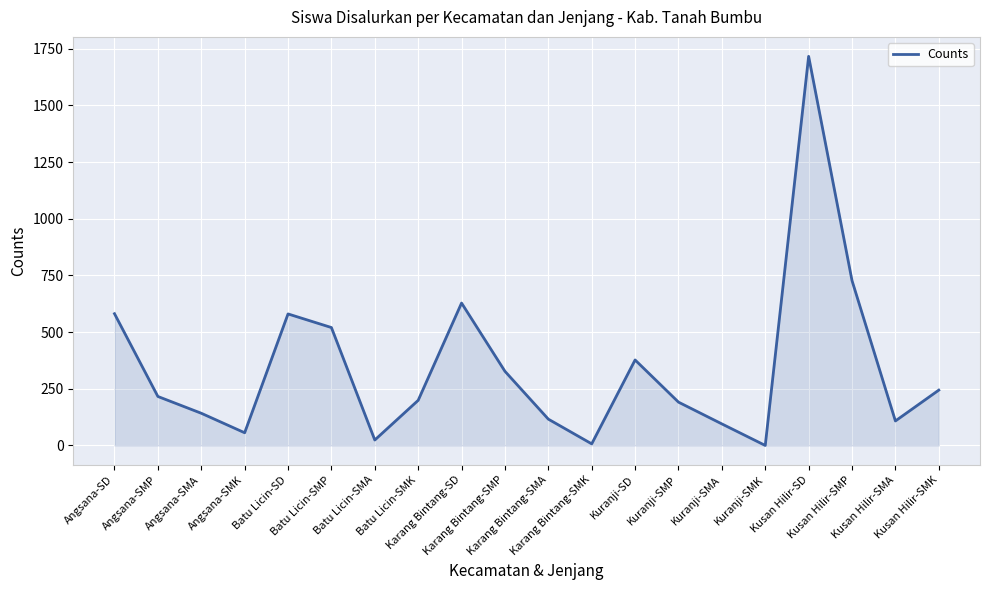

What is the difference between the maximum and minimum values?

1716